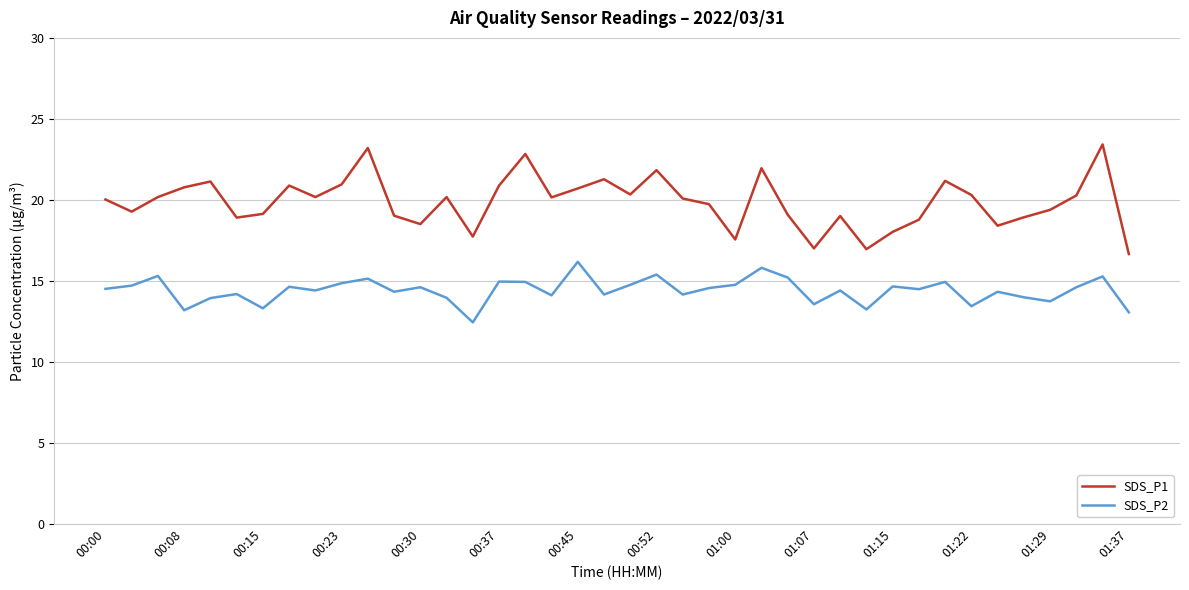

Rank the series by their average value, from lowest to highest.

SDS_P2, SDS_P1